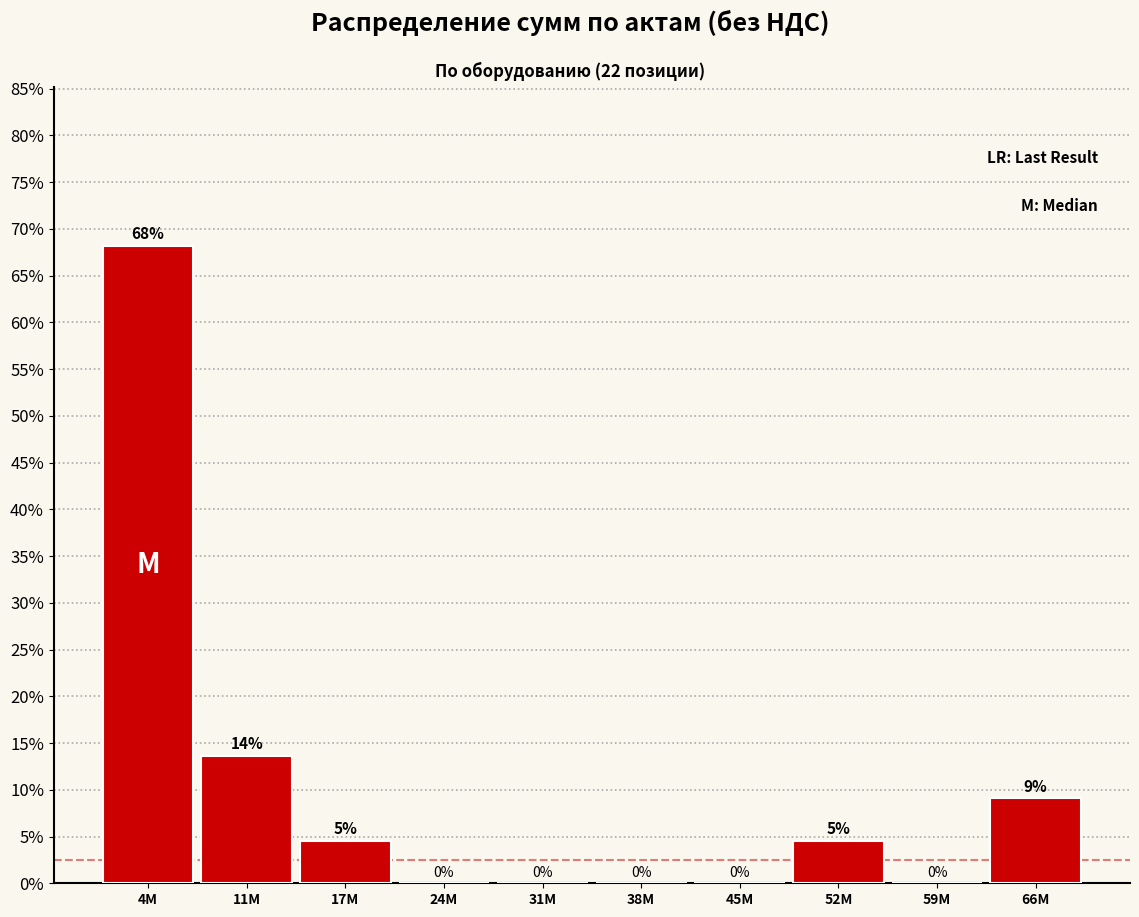

Is it true that the value at 38M is -28.2?

False